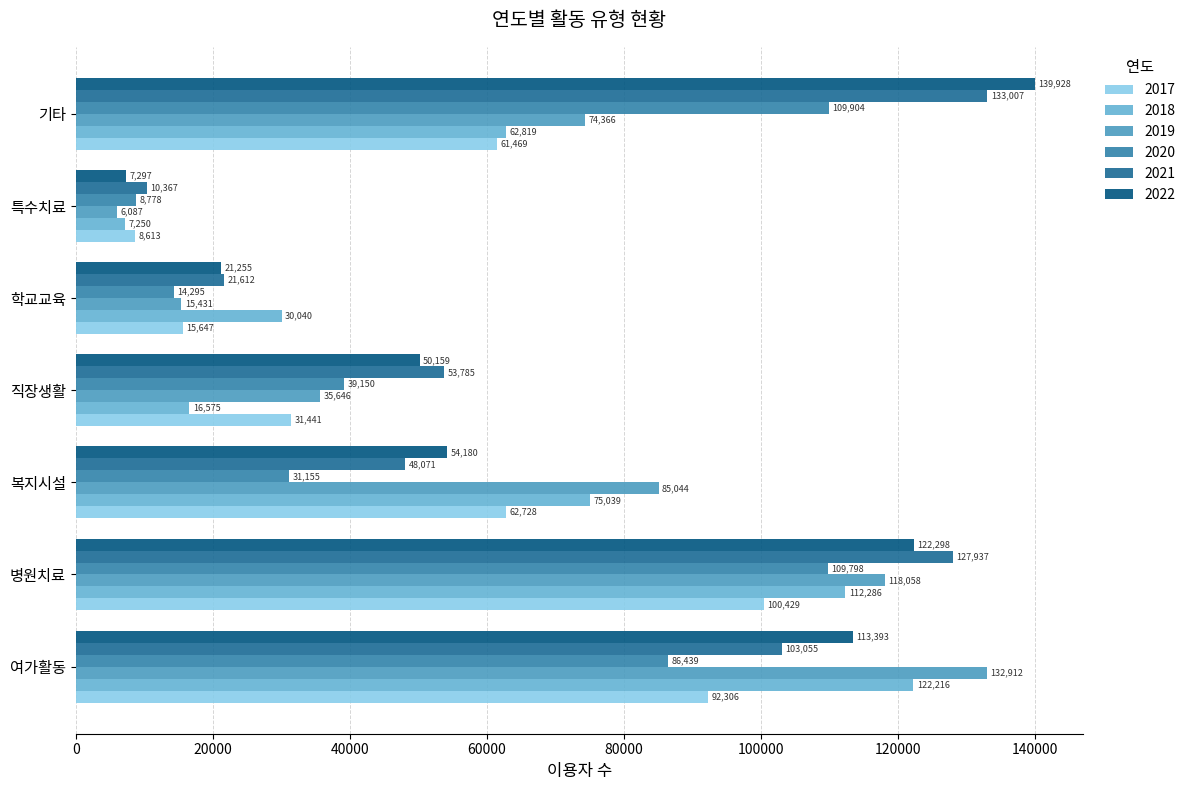

What is the approximate value of 2018 at 복지시설, to the nearest 50?

75050